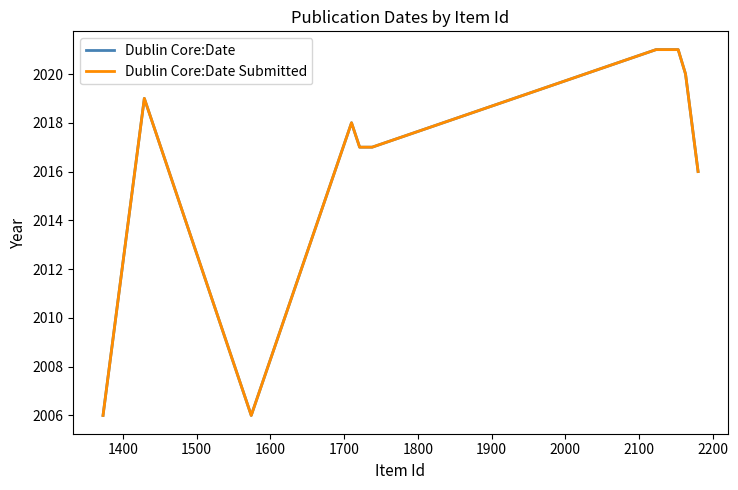

At how many categories does at least one series exceed 2010?

8